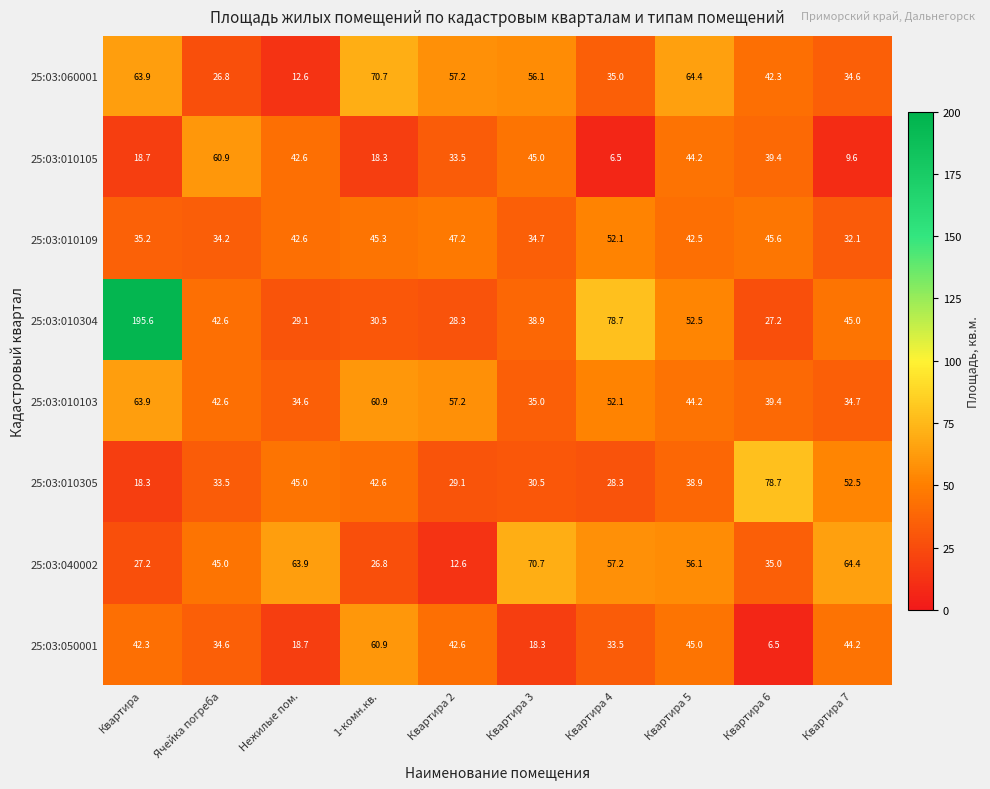

What is the greatest value displayed?

195.6